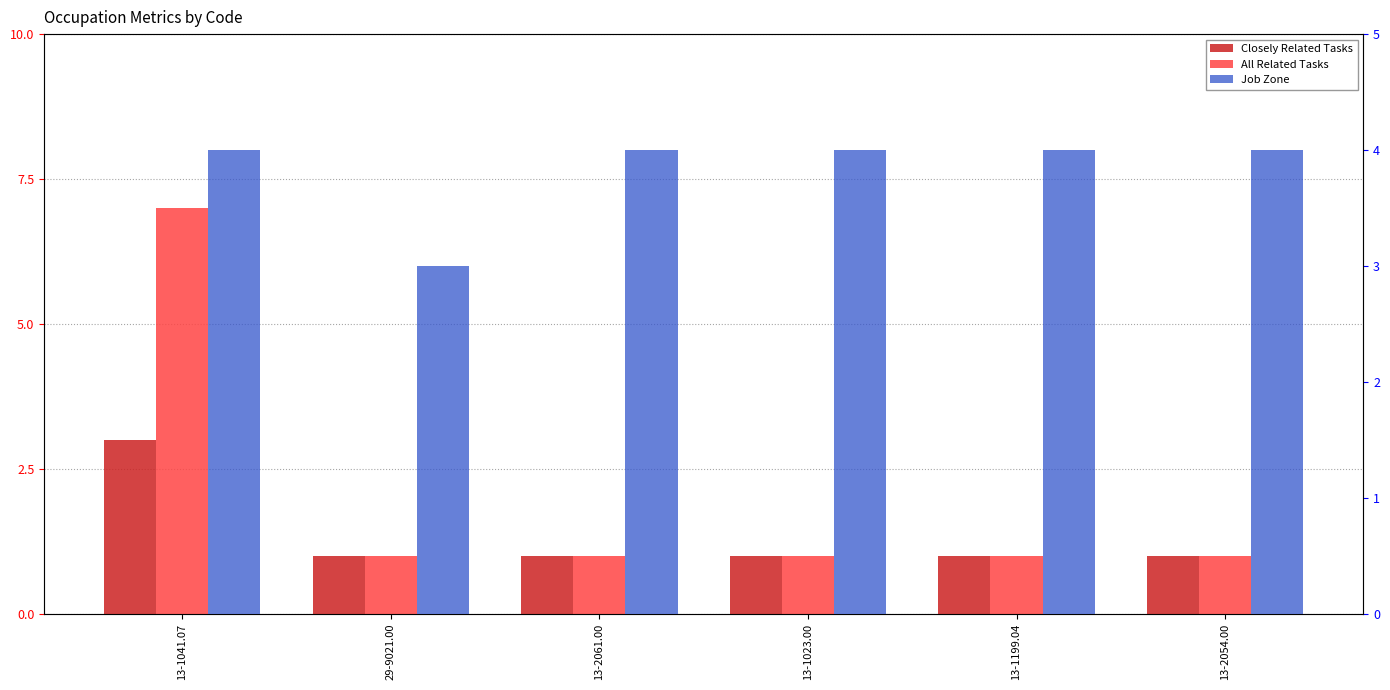

What is the smallest value displayed?

1